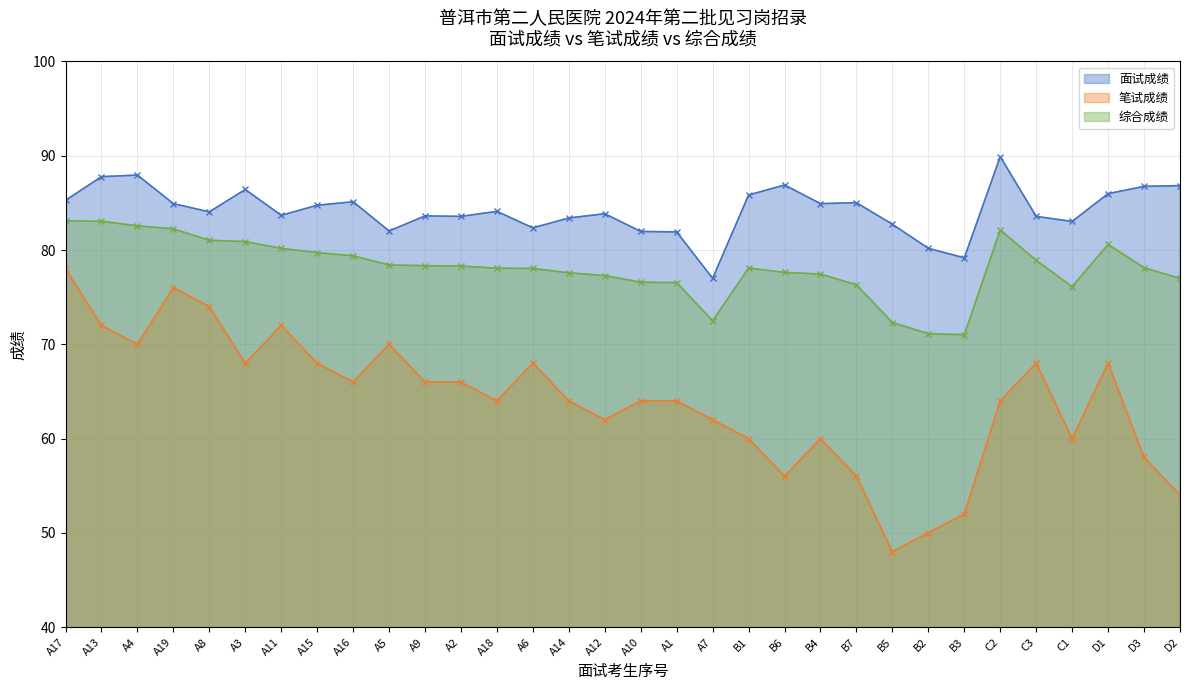

Reading left to right, transcribe all the data shown in this chart.

面试成绩: 85.3	87.8	88.0	84.9	84.0	86.4	83.7	84.8	85.1	82.0	83.6	83.6	84.1	82.3	83.4	83.8	82.0	81.9	77.0	85.8	86.9	84.9	85.0	82.7	80.2	79.2	89.9	83.6	83.0	86.0	86.8	86.8
笔试成绩: 78.0	72.0	70.0	76.0	74.0	68.0	72.0	68.0	66.0	70.0	66.0	66.0	64.0	68.0	64.0	62.0	64.0	64.0	62.0	60.0	56.0	60.0	56.0	48.0	50.0	52.0	64.0	68.0	60.0	68.0	58.0	54.0
综合成绩: 83.1	83.0	82.6	82.2	81.0	80.9	80.2	79.7	79.4	78.4	78.3	78.3	78.1	78.0	77.6	77.3	76.6	76.5	72.5	78.1	77.6	77.4	76.3	72.3	71.1	71.0	82.1	78.9	76.1	80.6	78.1	77.0